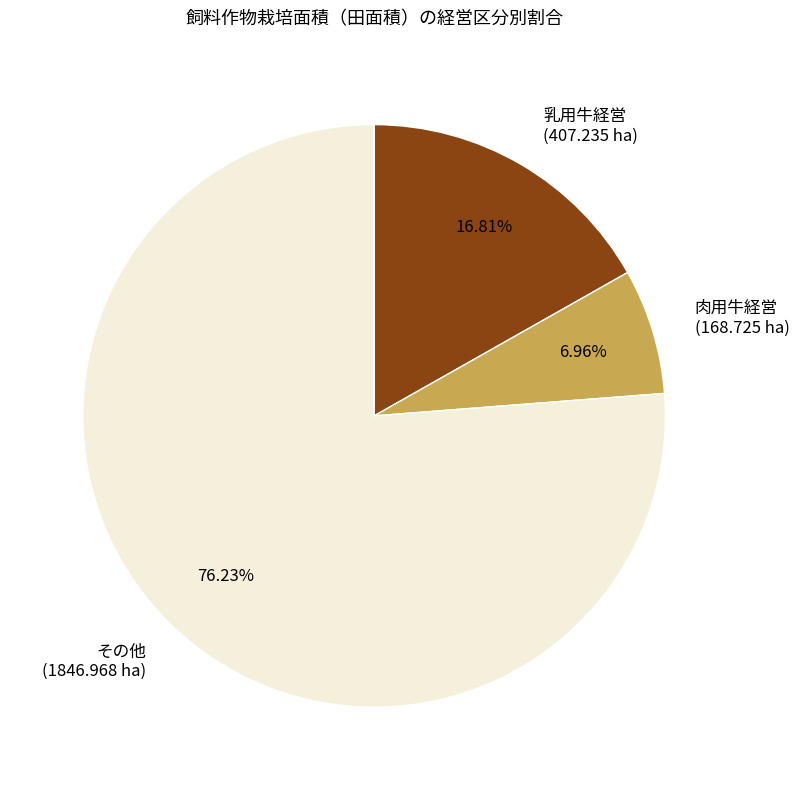

Does その他 account for over 50% of the chart?

Yes